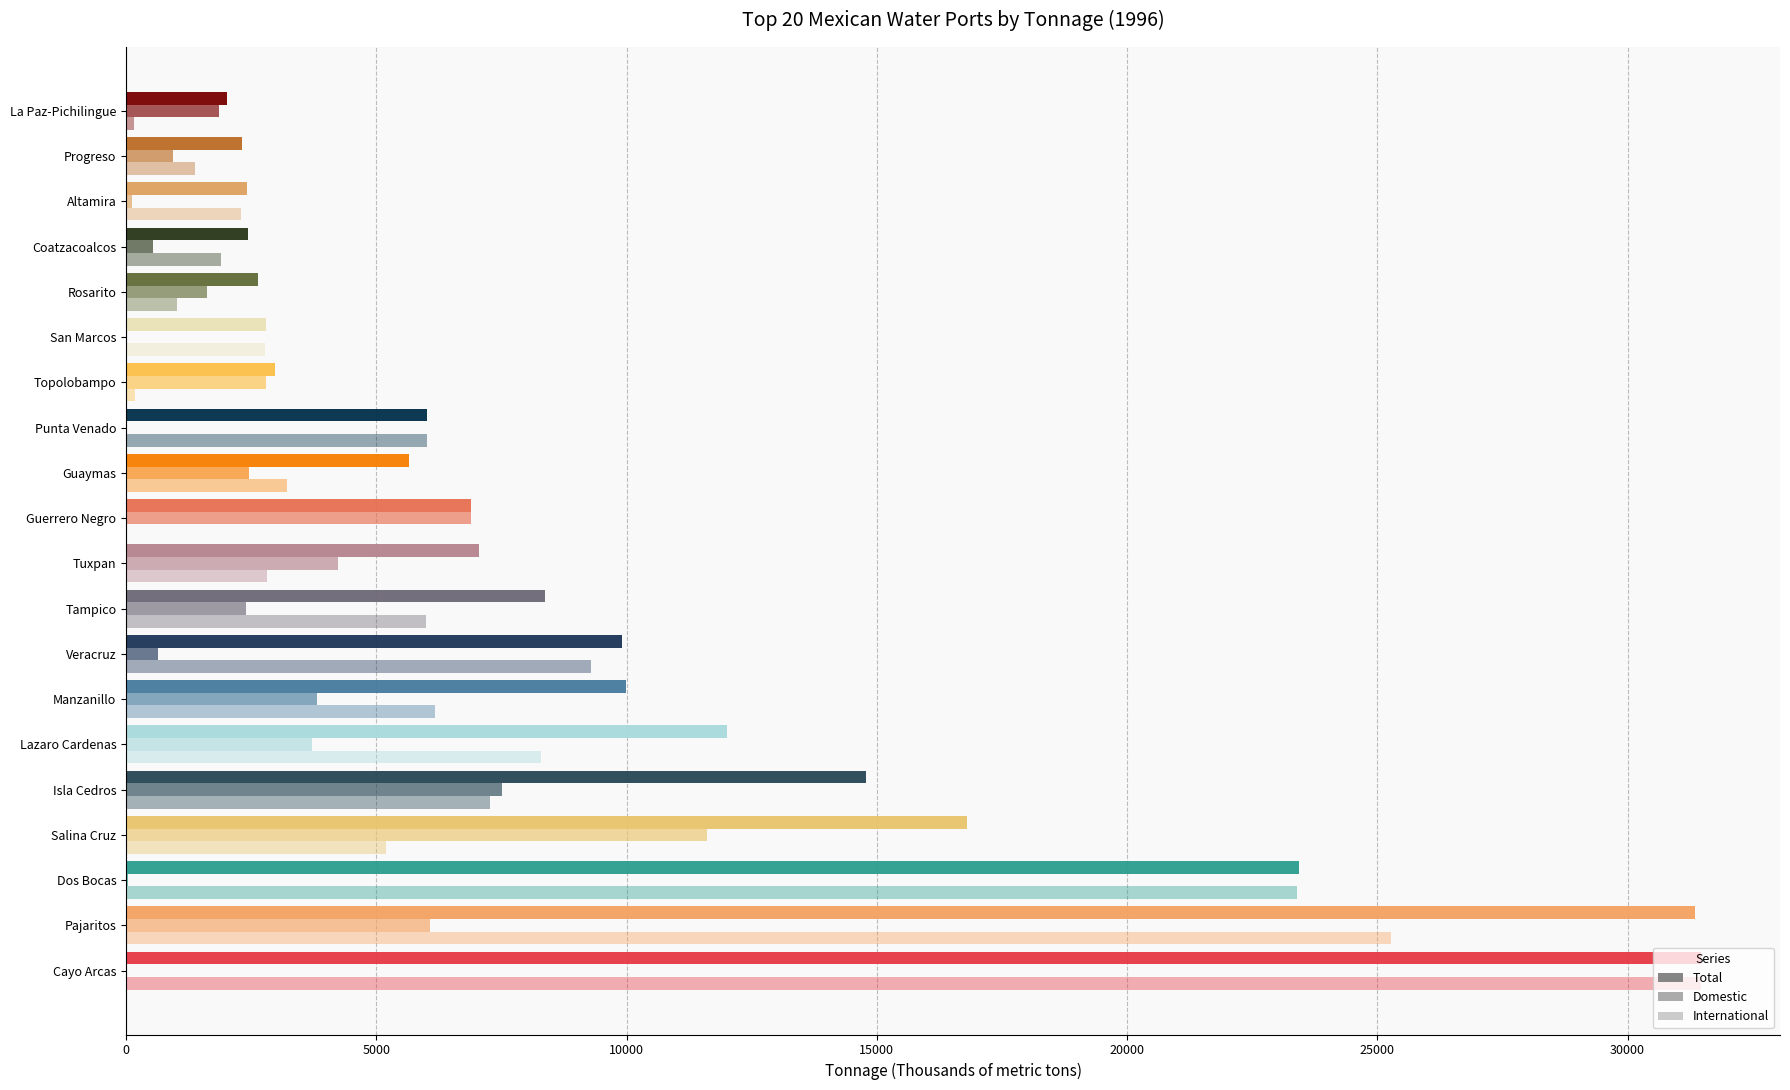

How many distinct data groups are displayed?

3